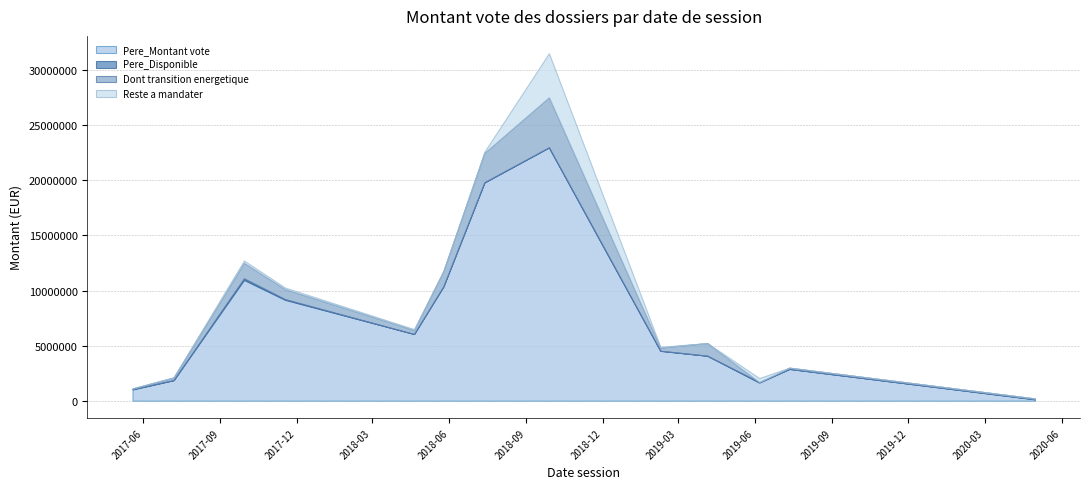

Where do Pere_Disponible and Dont transition energetique first cross each other?

2018-07-13 and 2018-09-28